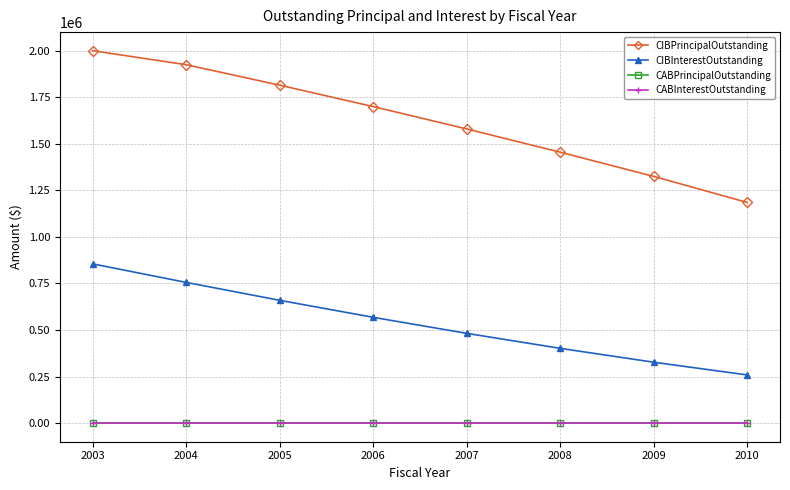

What is the average value of the CIBInterestOutstanding series?

538482.5